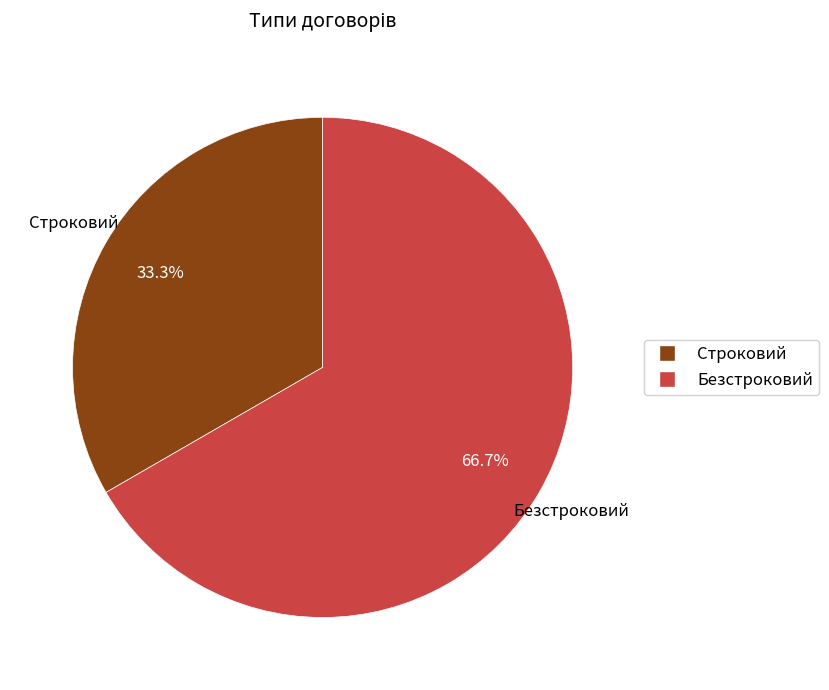

How many slices are in this pie chart?

2